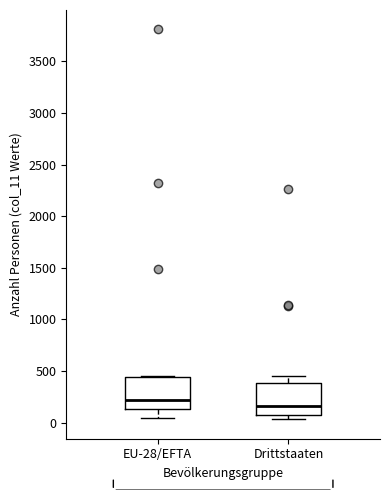

Reading left to right, transcribe this box plot: for each box, give where its median line is, the range the box spans, and where its two whiskers end, as read against the y-axis. The values are not printed on the chart, so give them approximately, as read against the axis.

EU-28/EFTA: median 200, box 150 to 450, whiskers 50 to 450
Drittstaaten: median 150, box 100 to 400, whiskers 50 to 450